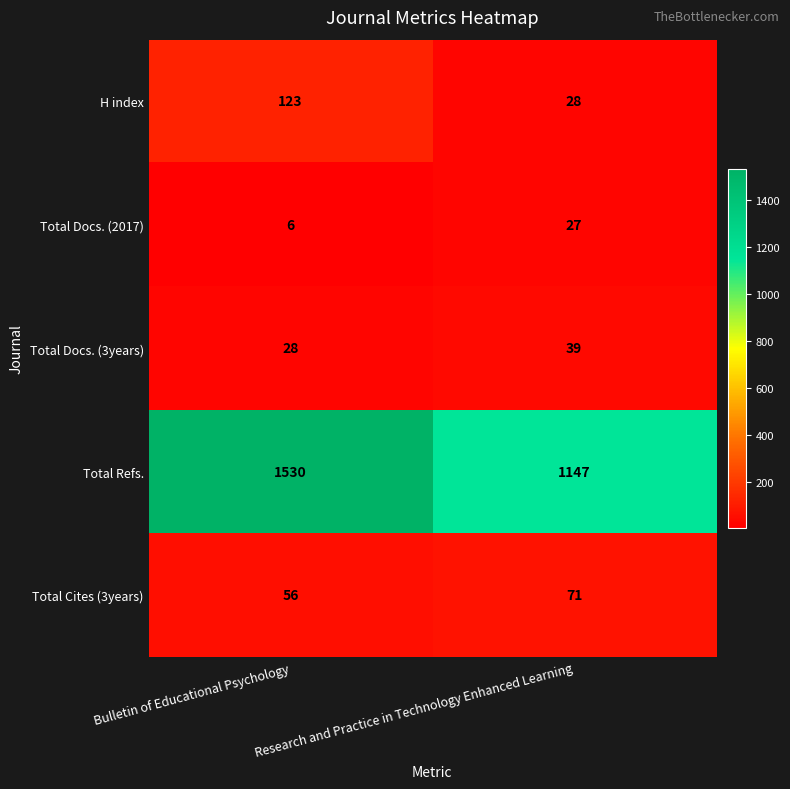

Rank the series at Research and Practice in Technology Enhanced Learning from lowest to highest value.

Total Docs. (2017), H index, Total Docs. (3years), Total Cites (3years), Total Refs.